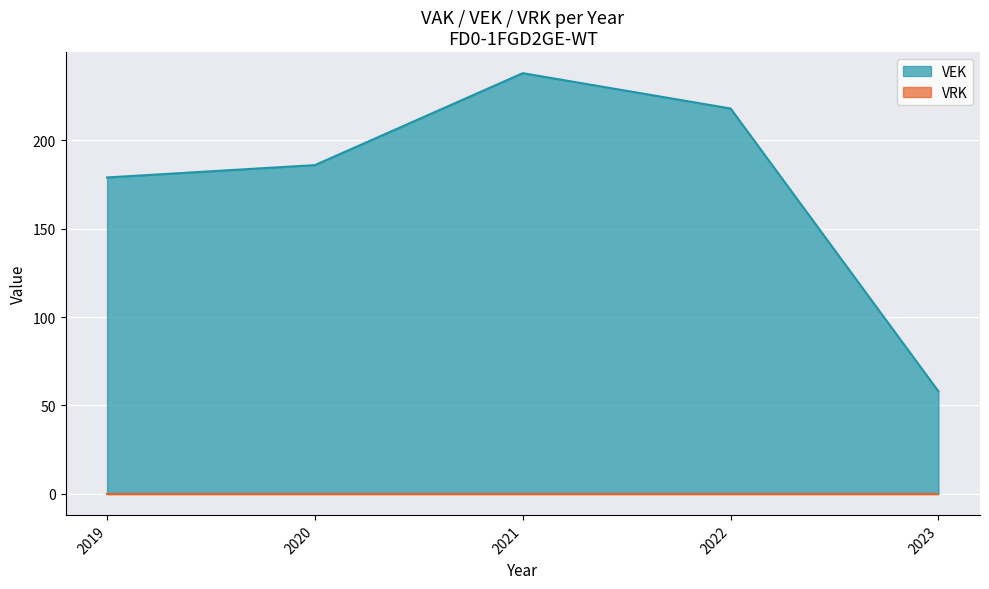

What is the average value?

176